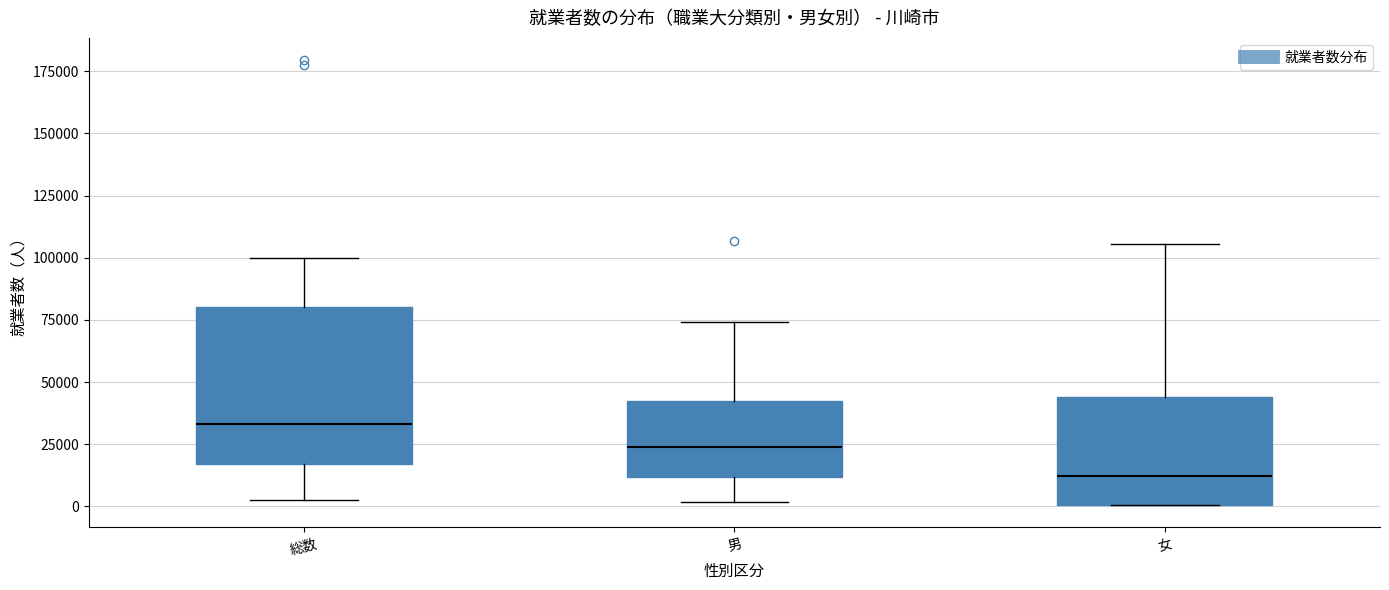

Reading left to right, read every box against the y-axis: the position of its median line, the range the box covers, and the ends of its whiskers. The values are not printed on the chart, so give them approximately, as read against the axis.

総数: median 35000, box 15000 to 80000, whiskers 5000 to 100000
男: median 25000, box 10000 to 45000, whiskers 0 to 75000
女: median 10000, box 0 to 45000, whiskers 0 to 105000